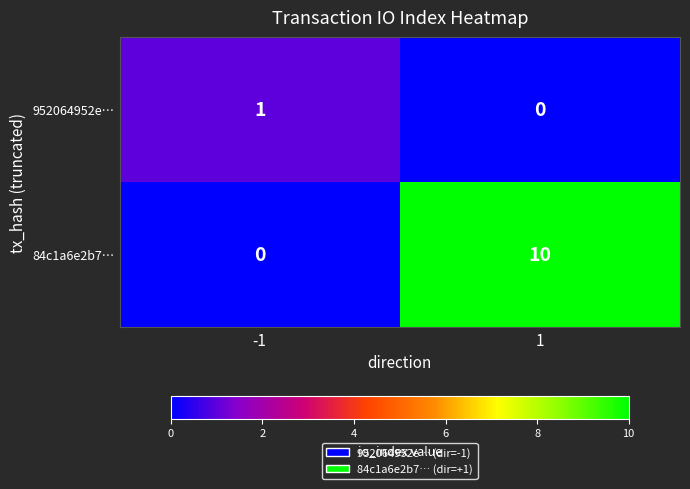

Rank the categories by 952064952e… value from lowest to highest.

1, -1